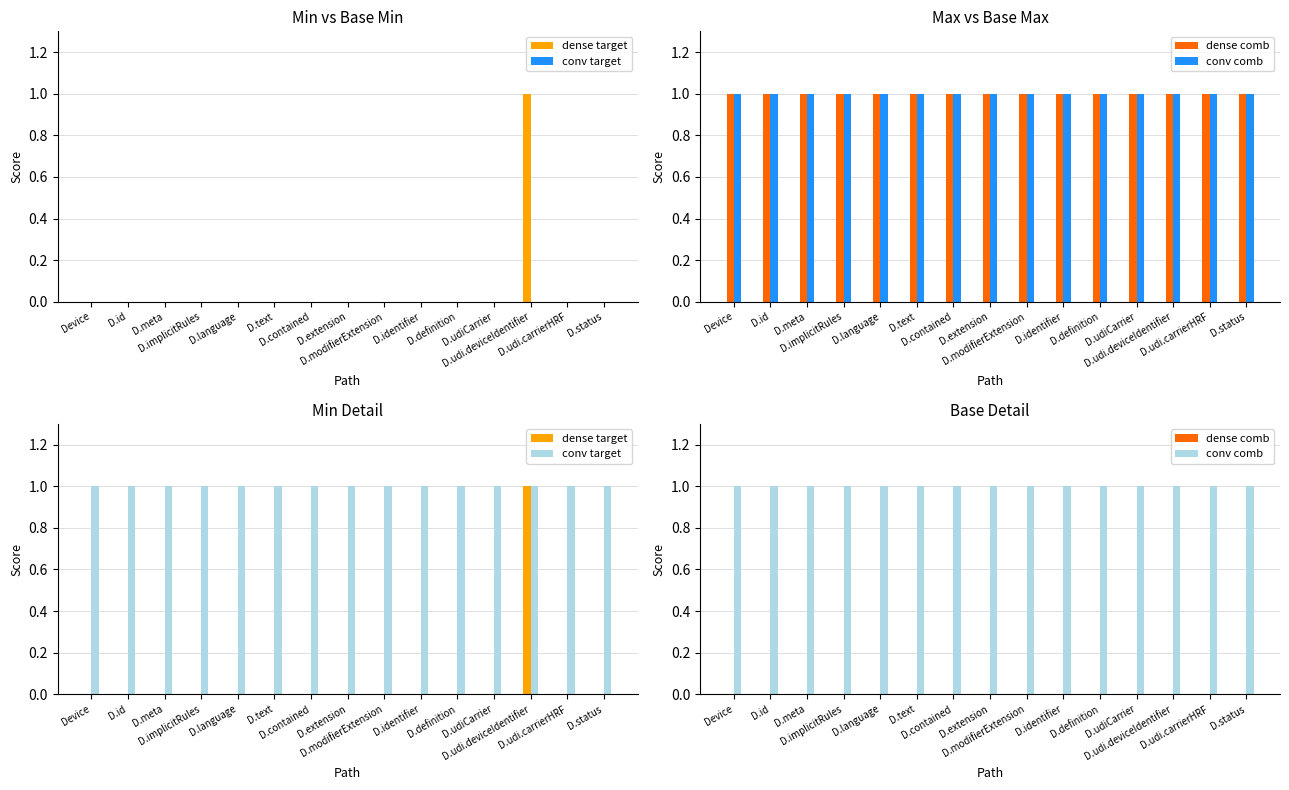

What is the sum of all conv target values?

15